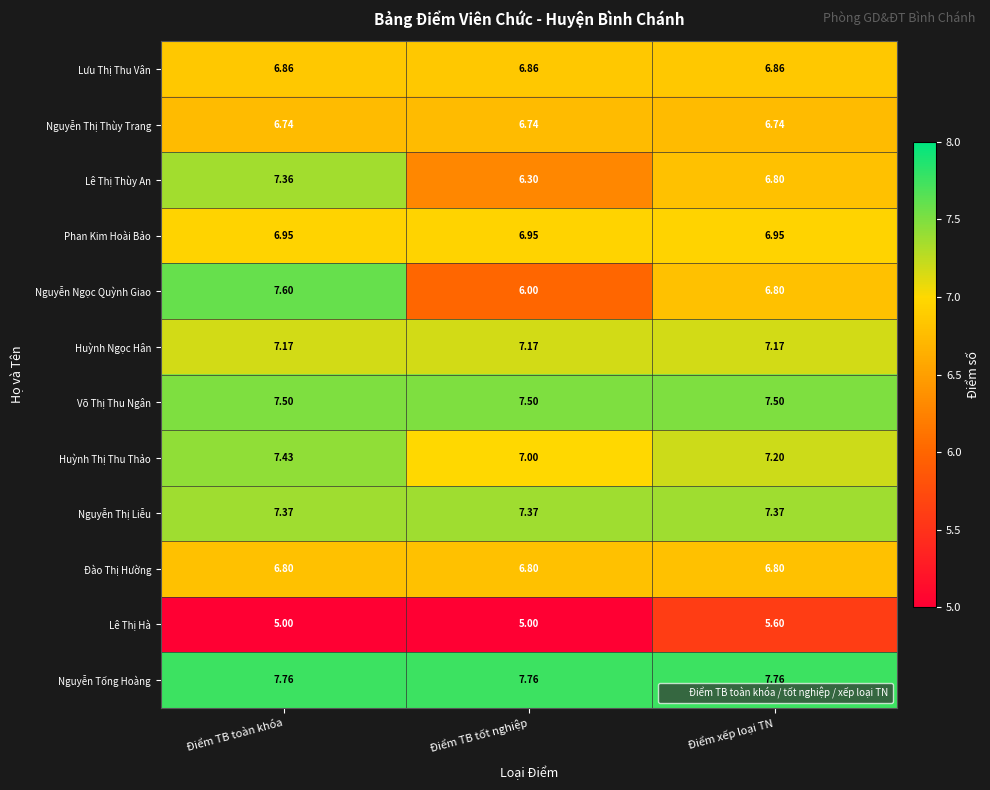

Which series has the largest range (max minus min)?

Nguyễn Ngọc Quỳnh Giao